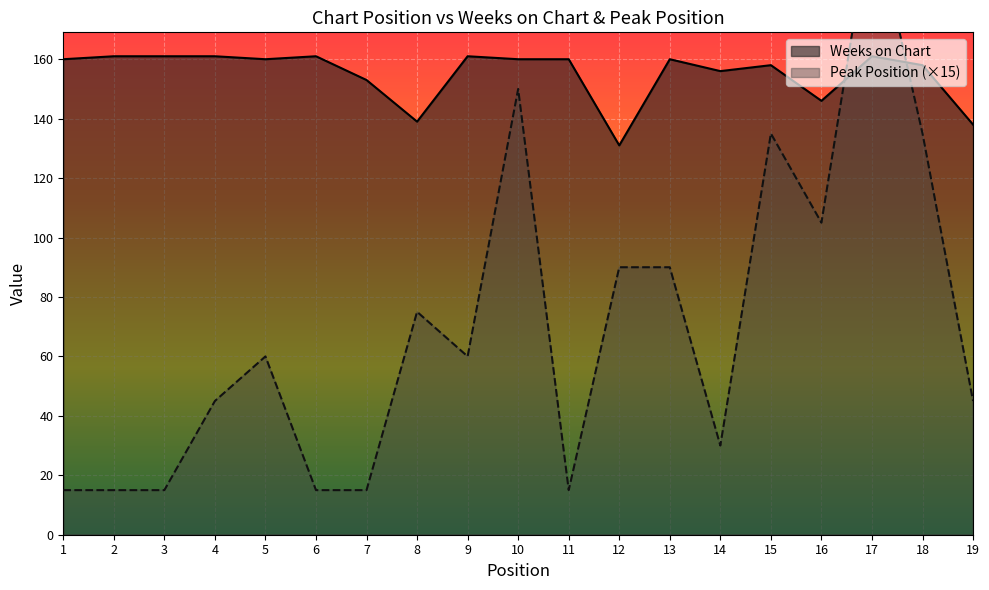

How many data points does each series have?

19